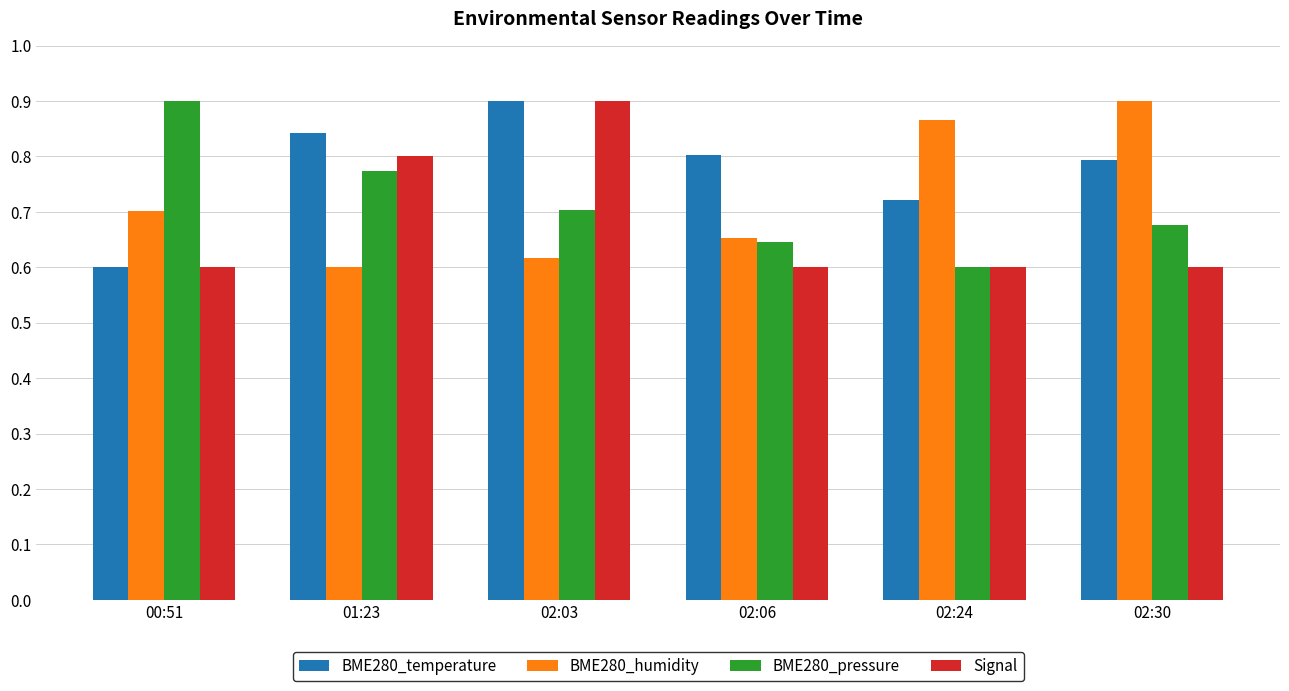

True or false: BME280_temperature has a value of 0.8 at 01:23.

True